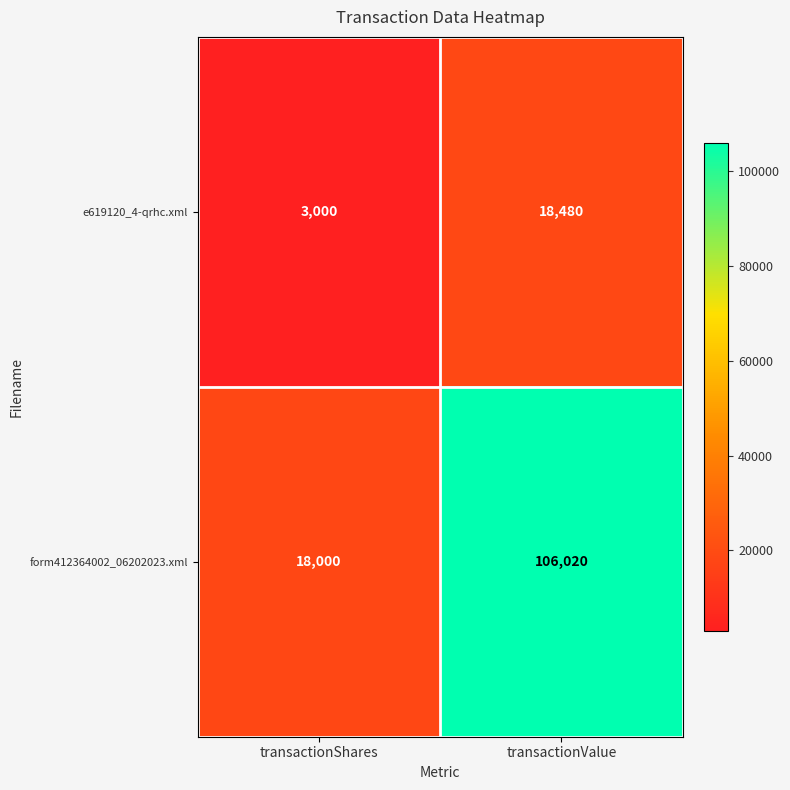

Read the form412364002_06202023.xml value at transactionShares.

18000